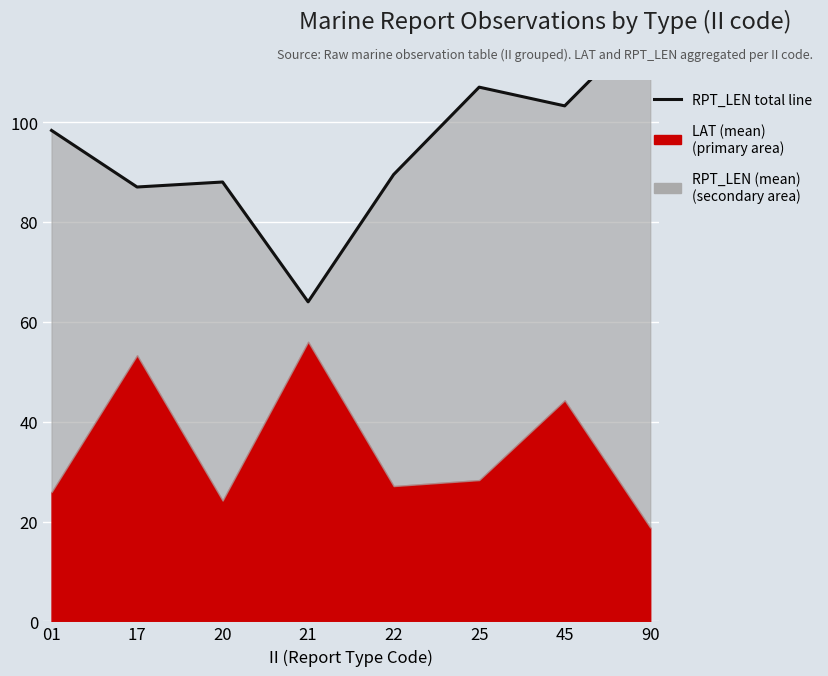

True or false: the data shows 64.0 at 21.

True